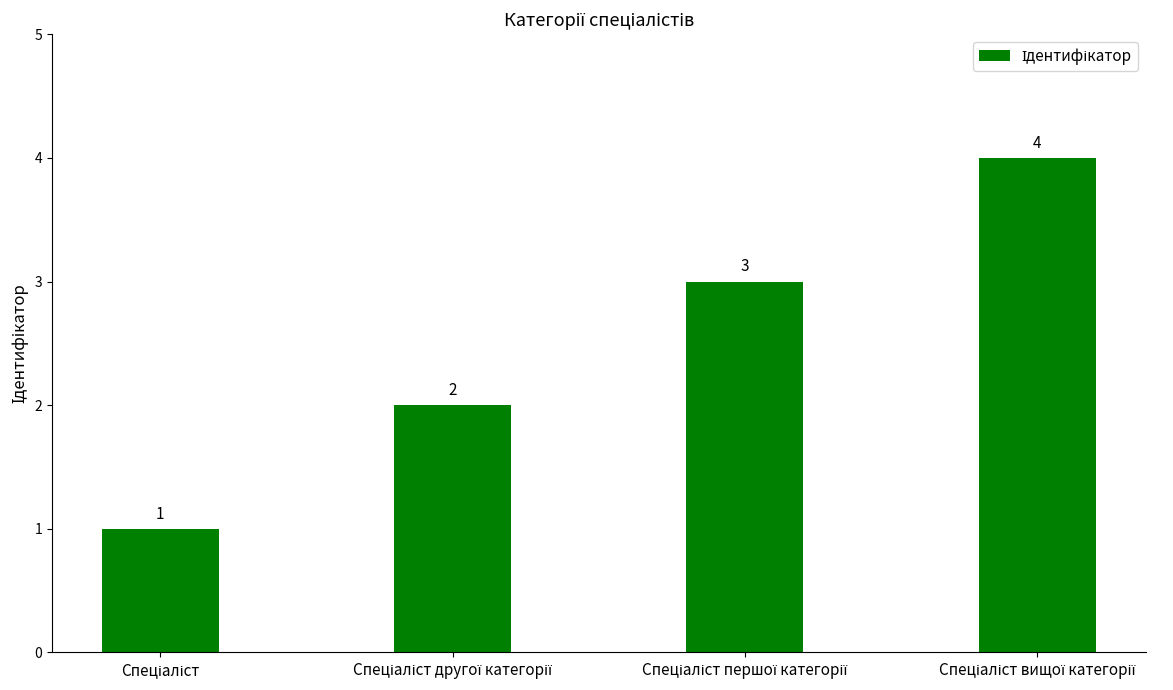

What is the maximum value shown in the chart?

4